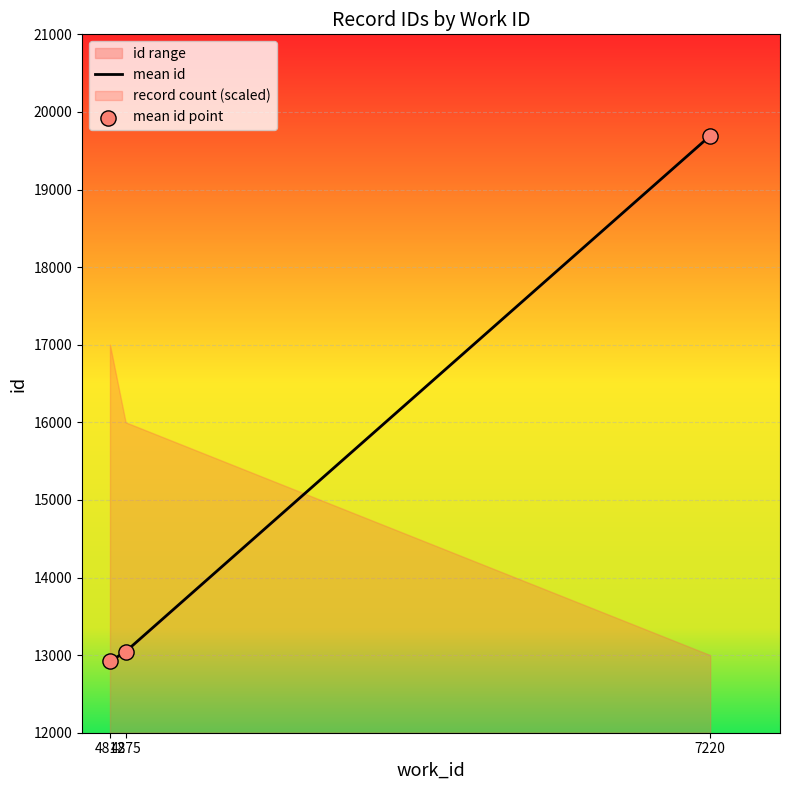

What is the total value across all series at 4812?

25837.2